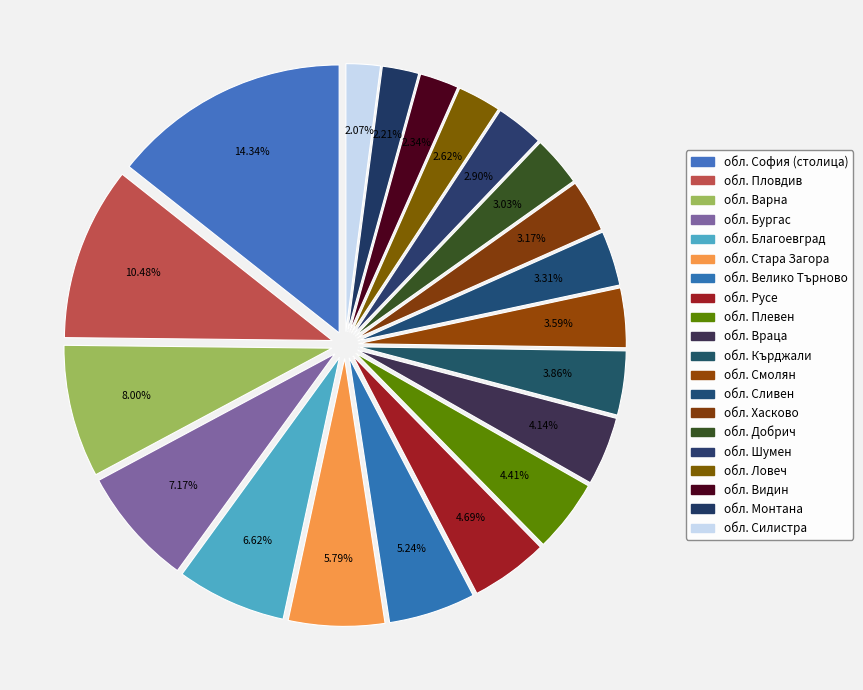

To the nearest percent, what is the average slice percentage?

5%